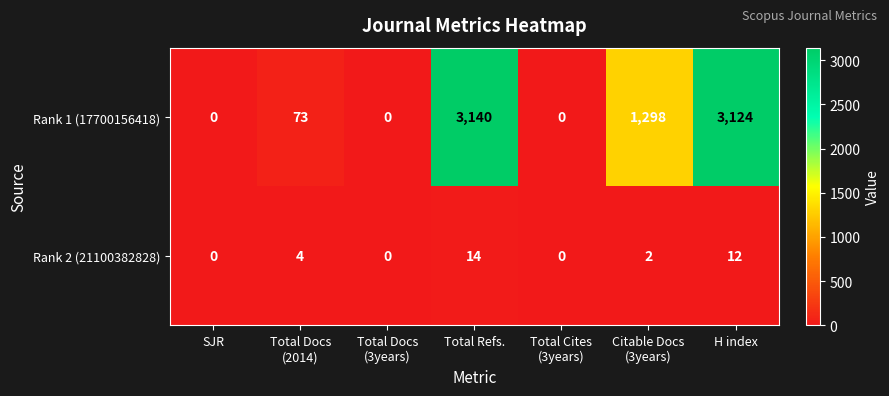

The Rank 1 (17700156418) series shows 3140 at Total Refs.. True or false?

True